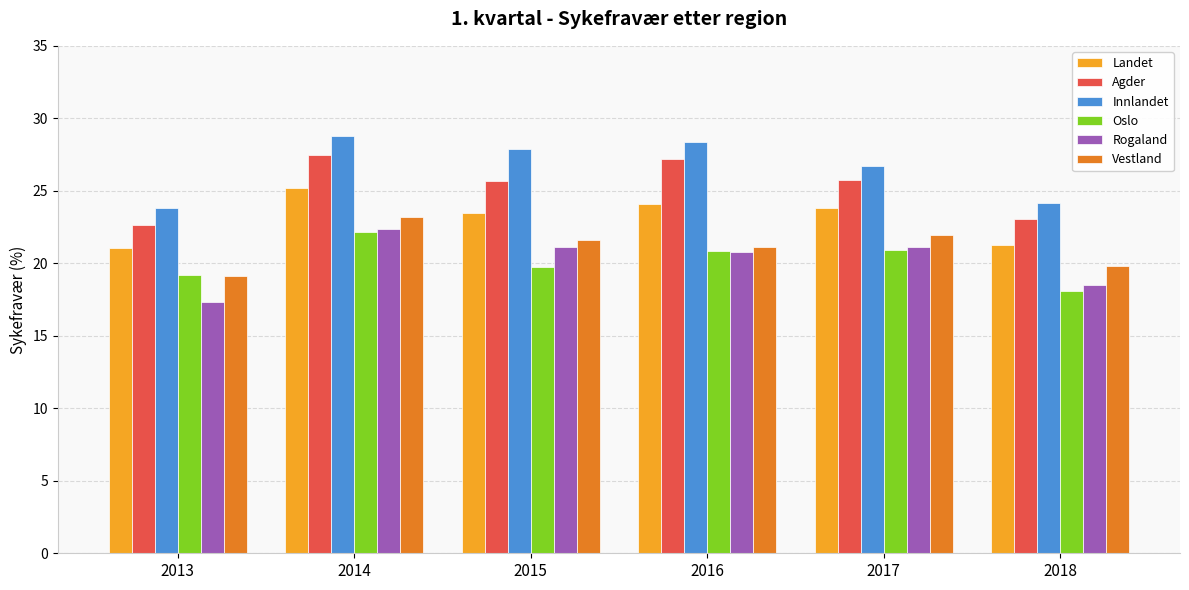

Reading right to left, transcribe all the data shown in this chart.

Landet: 2018=21.3	2017=23.8	2016=24.1	2015=23.4	2014=25.2	2013=21.0
Agder: 2018=23.1	2017=25.7	2016=27.2	2015=25.7	2014=27.5	2013=22.6
Innlandet: 2018=24.1	2017=26.7	2016=28.4	2015=27.9	2014=28.8	2013=23.8
Oslo: 2018=18.1	2017=20.9	2016=20.9	2015=19.8	2014=22.2	2013=19.2
Rogaland: 2018=18.5	2017=21.1	2016=20.7	2015=21.1	2014=22.4	2013=17.3
Vestland: 2018=19.8	2017=22.0	2016=21.1	2015=21.6	2014=23.2	2013=19.1